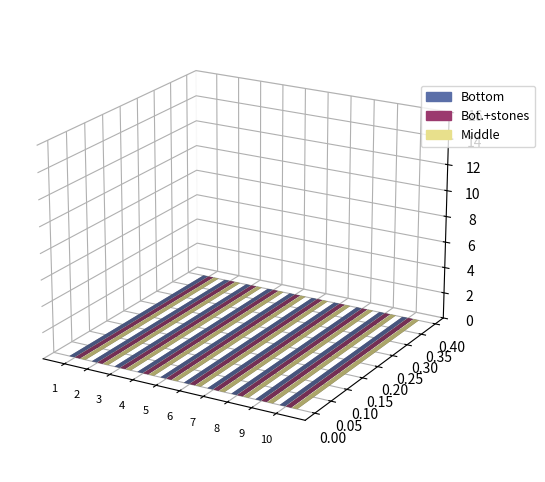

Where is Middle nearest to the value 7?

5